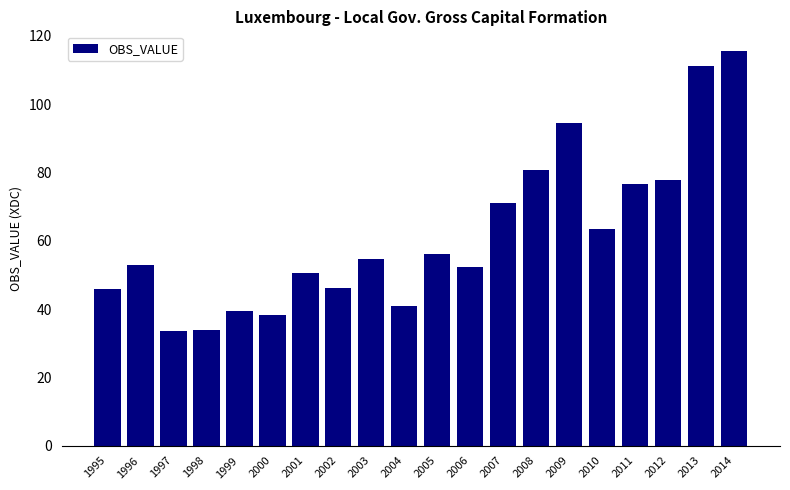

How many values are below 54?

10